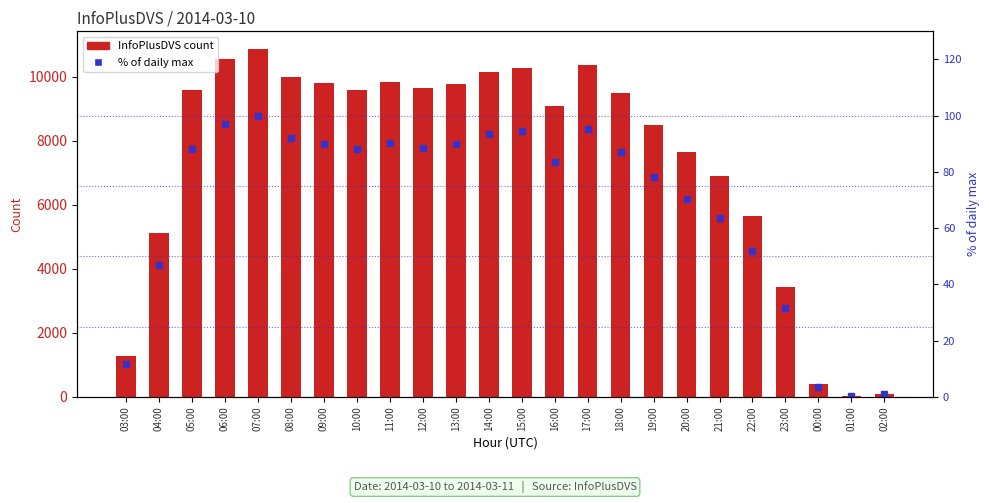

Where is % of daily max nearest to the value 50?

22:00